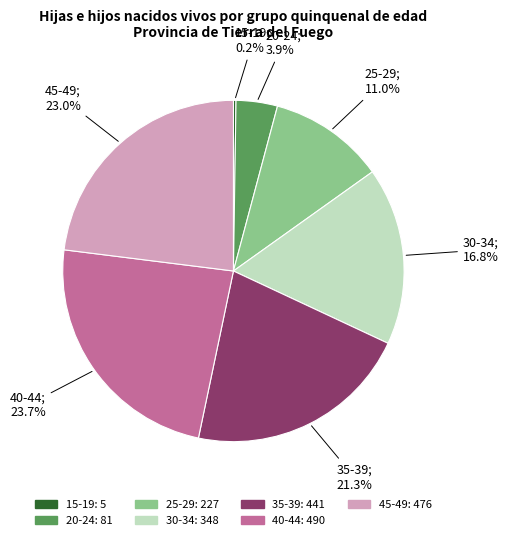

What is the largest slice in the pie chart?

40-44